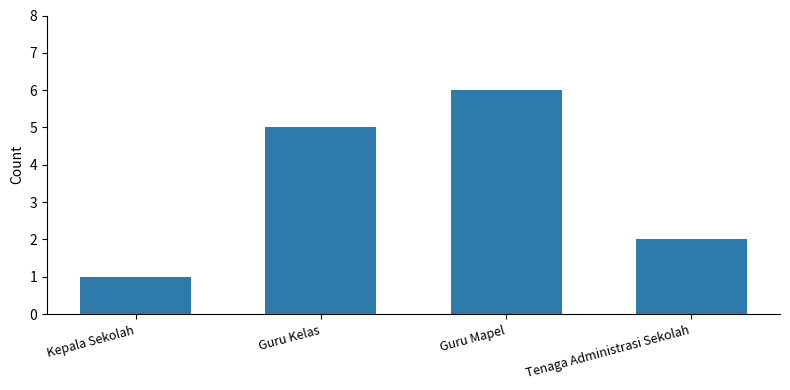

What value does the data have at Guru Kelas?

5